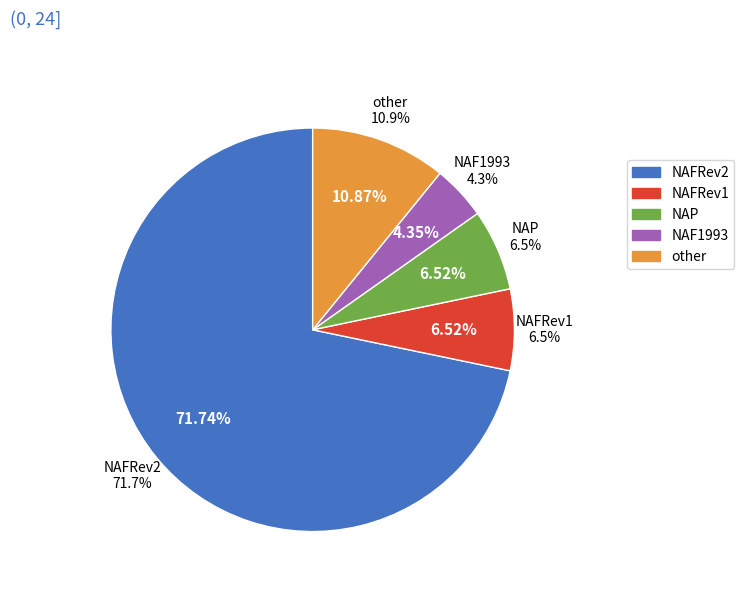

Combined, what portion of the pie is false and true?

100.0%